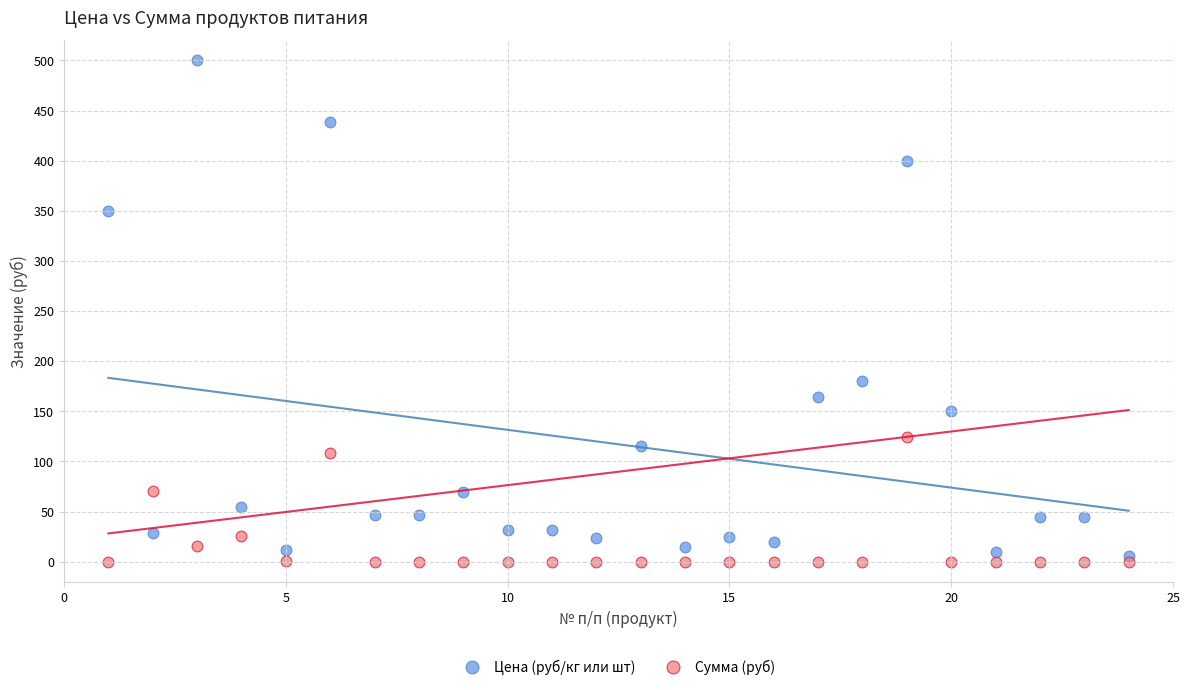

Across all data points, what is the range of Y values (max minus min)?

500.0